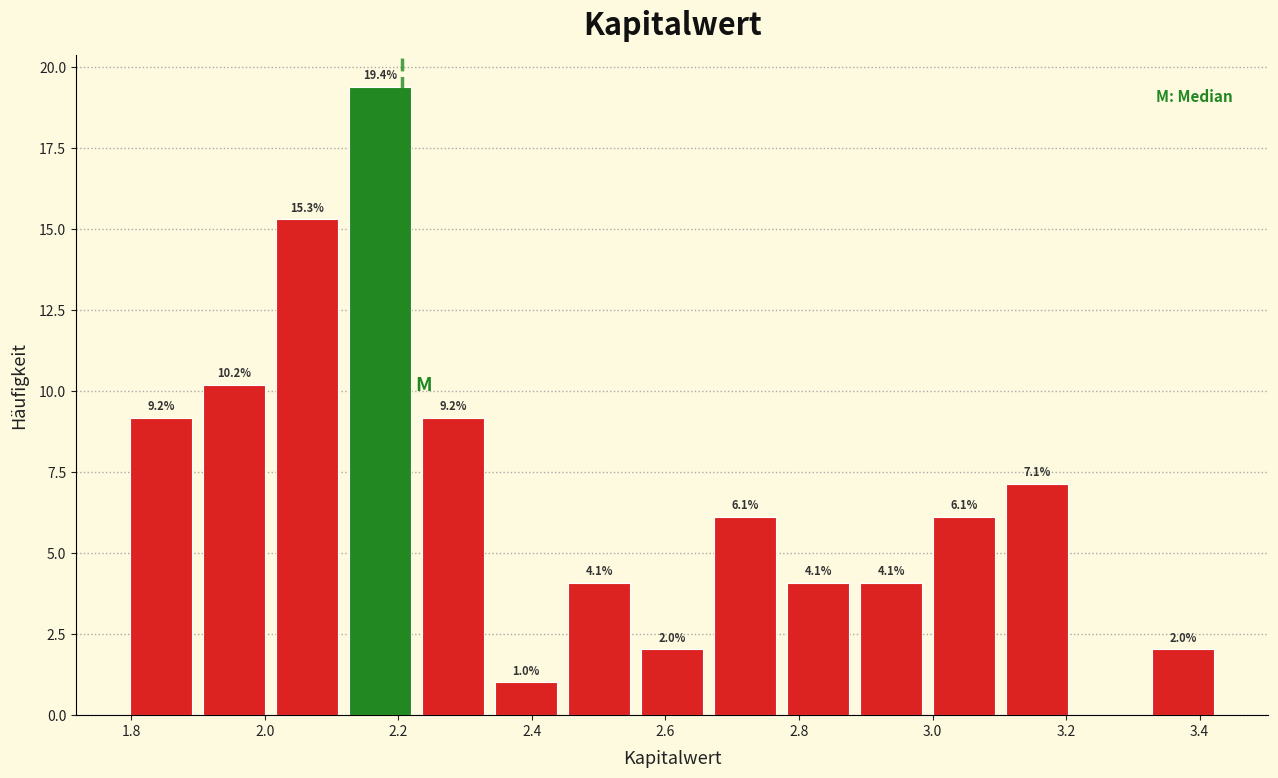

Over which range of the x-axis is the bar tallest?

2.12 to 2.22